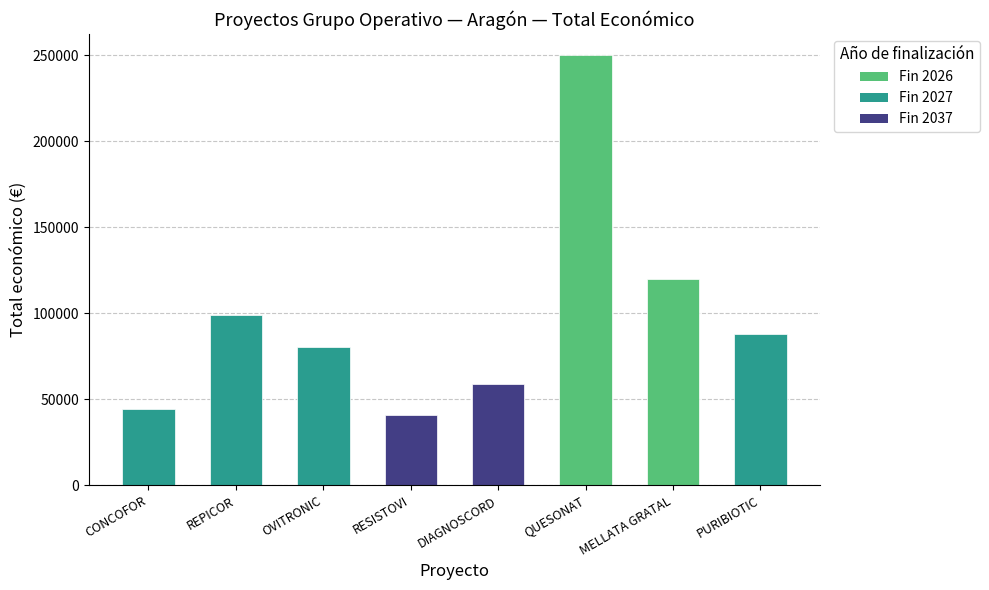

List the labels in order of value, largest first.

QUESONAT, MELLATA GRATAL, REPICOR, PURIBIOTIC, OVITRONIC, DIAGNOSCORD, CONCOFOR, RESISTOVI